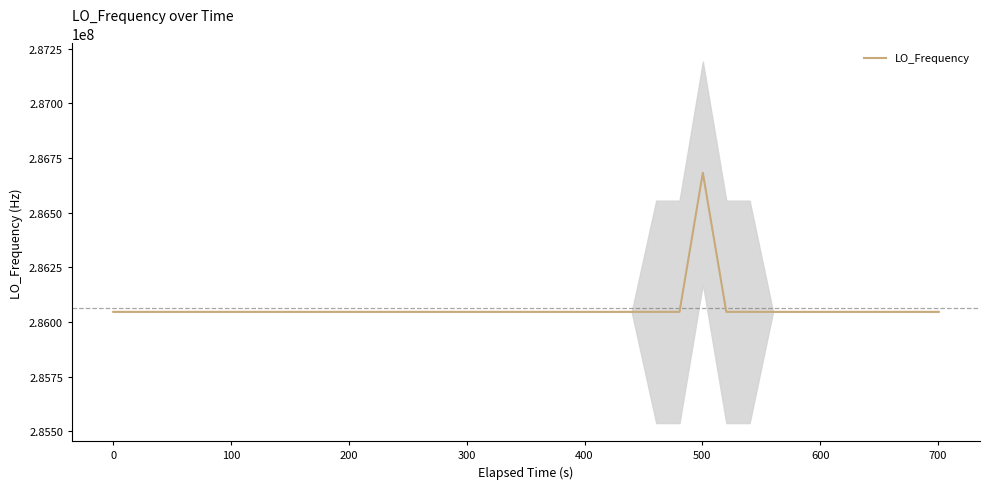

What is the label of the 37th point from the right?

200